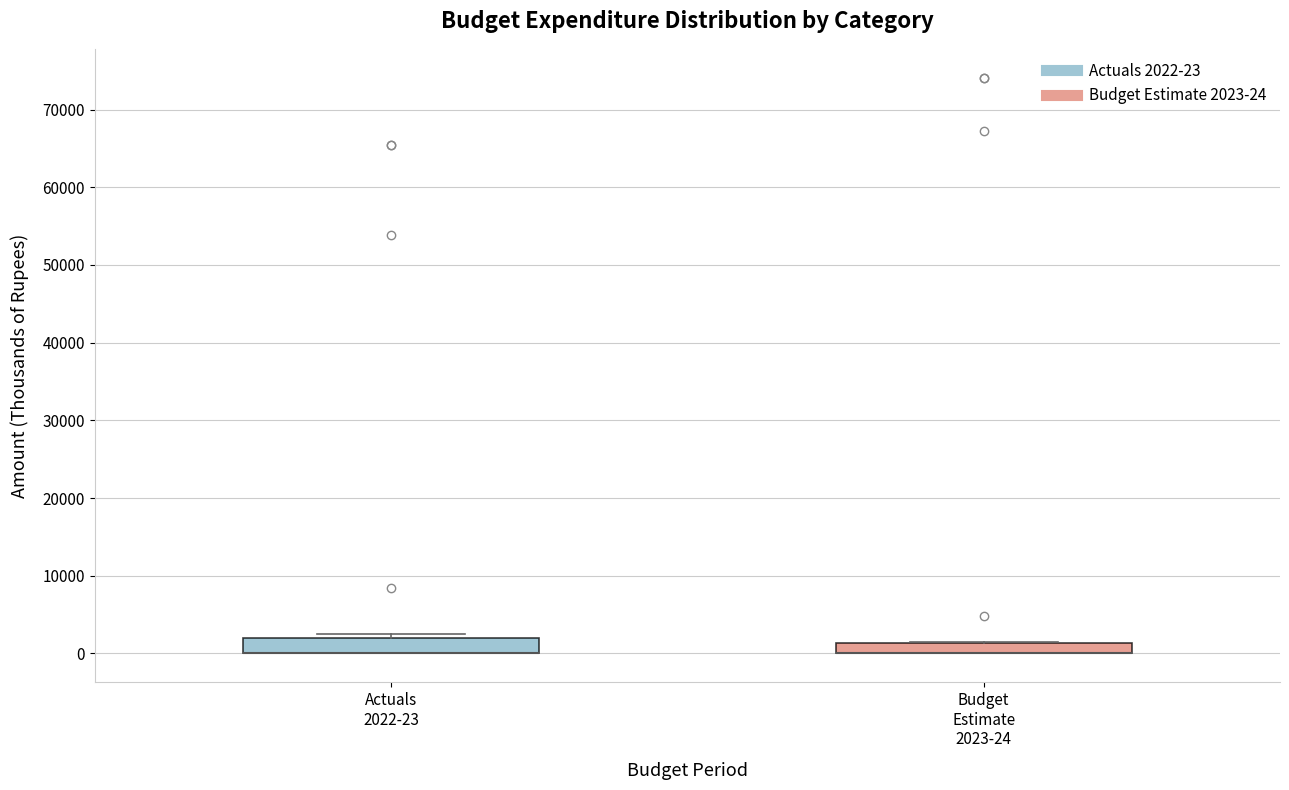

Where is the upper edge of the box for Budget Estimate 2023-24 on the y-axis? The values are not printed on the chart, so give them approximately, as read against the axis.

1000